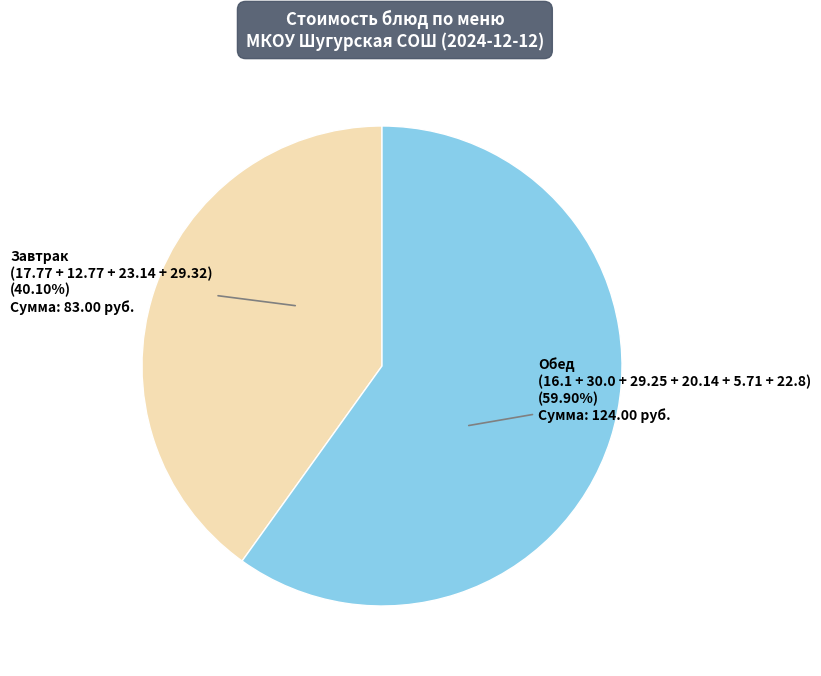

Is there a majority slice in this chart?

Yes